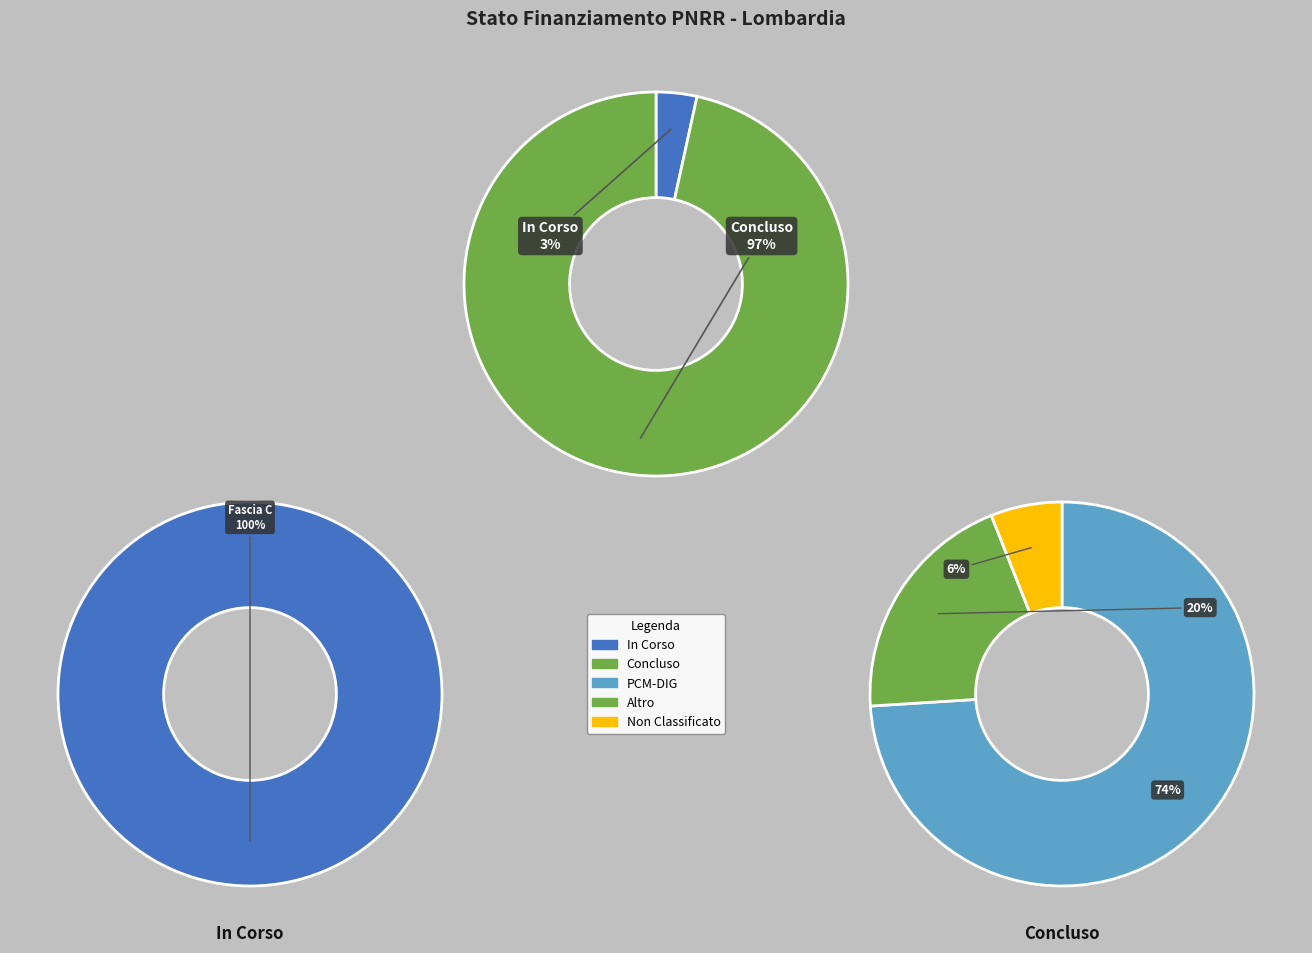

Combined, what portion of the pie is In Corso and Concluso?

100.0%